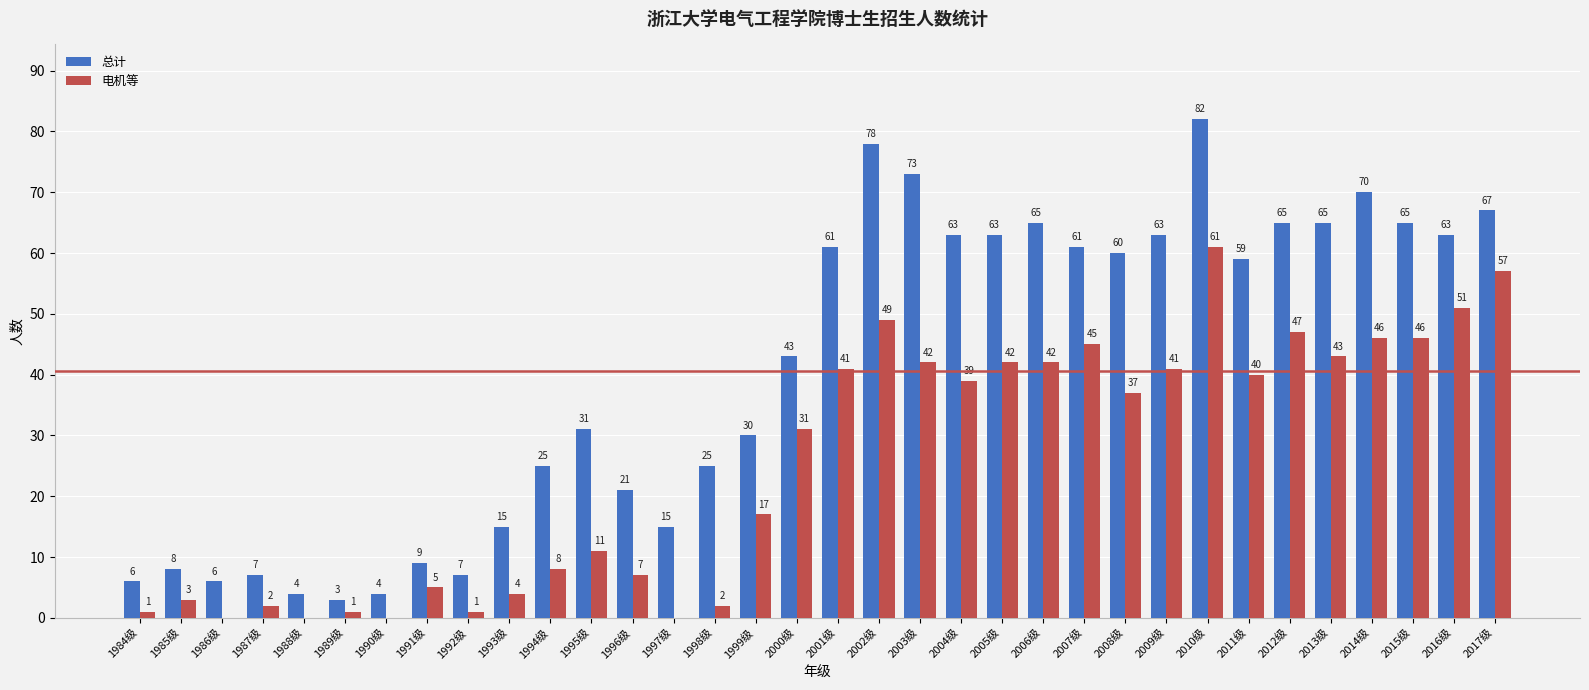

Reading left to right, what are all the values shown in this chart?

总计: 6	8	6	7	4	3	4	9	7	15	25	31	21	15	25	30	43	61	78	73	63	63	65	61	60	63	82	59	65	65	70	65	63	67
电机等: 1	3	0	2	0	1	0	5	1	4	8	11	7	0	2	17	31	41	49	42	39	42	42	45	37	41	61	40	47	43	46	46	51	57